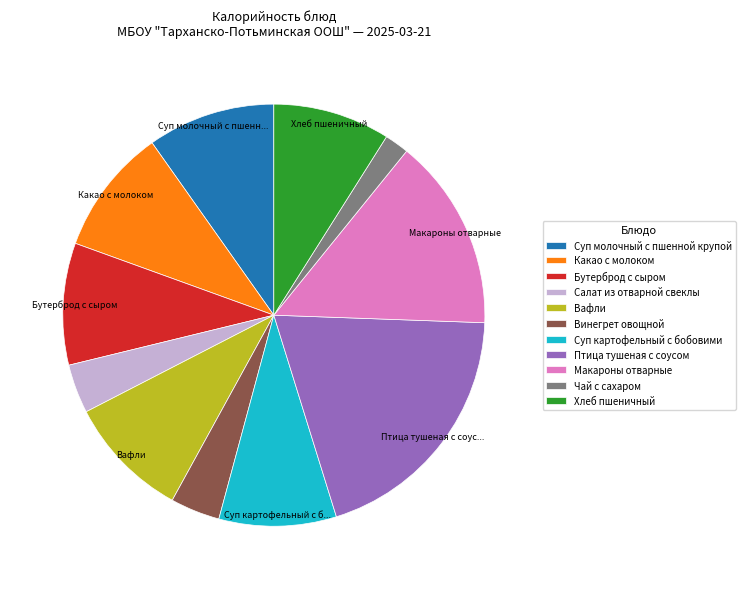

Count the number of slices in the pie.

11